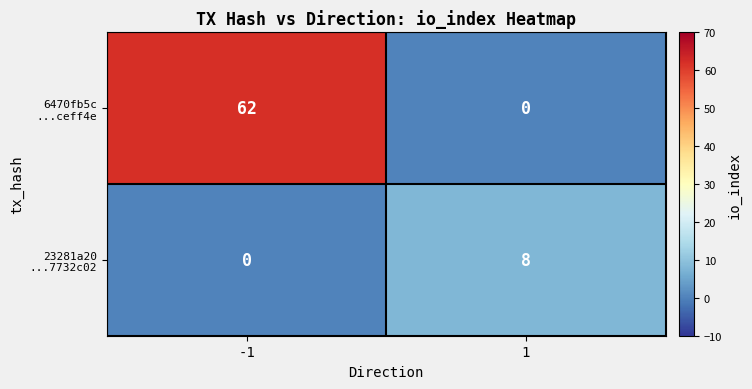

What is the greatest value displayed?

62